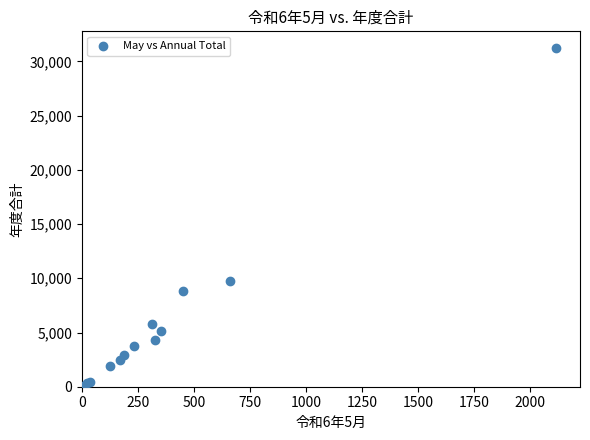

What Y value in the scatter plot is closest to 15657?

9762